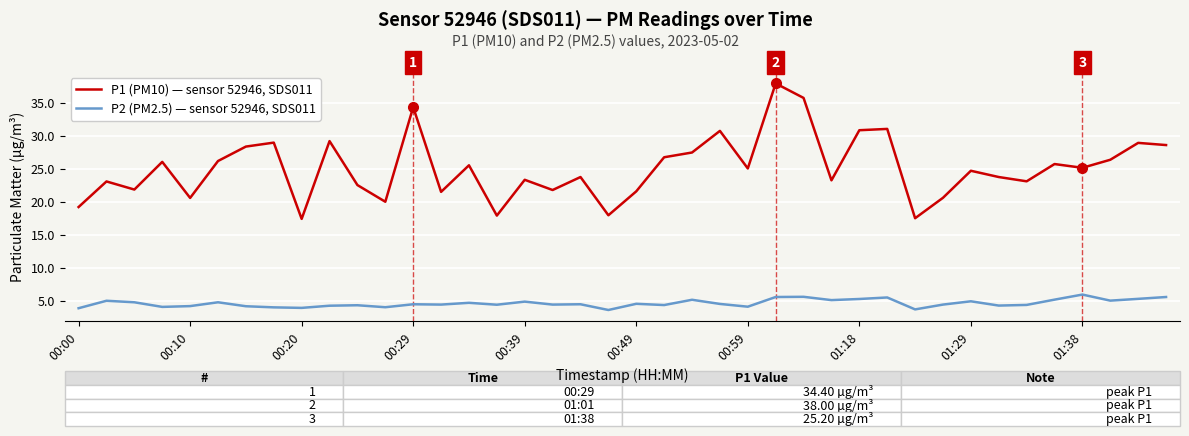

Count the number of data series in this chart.

2